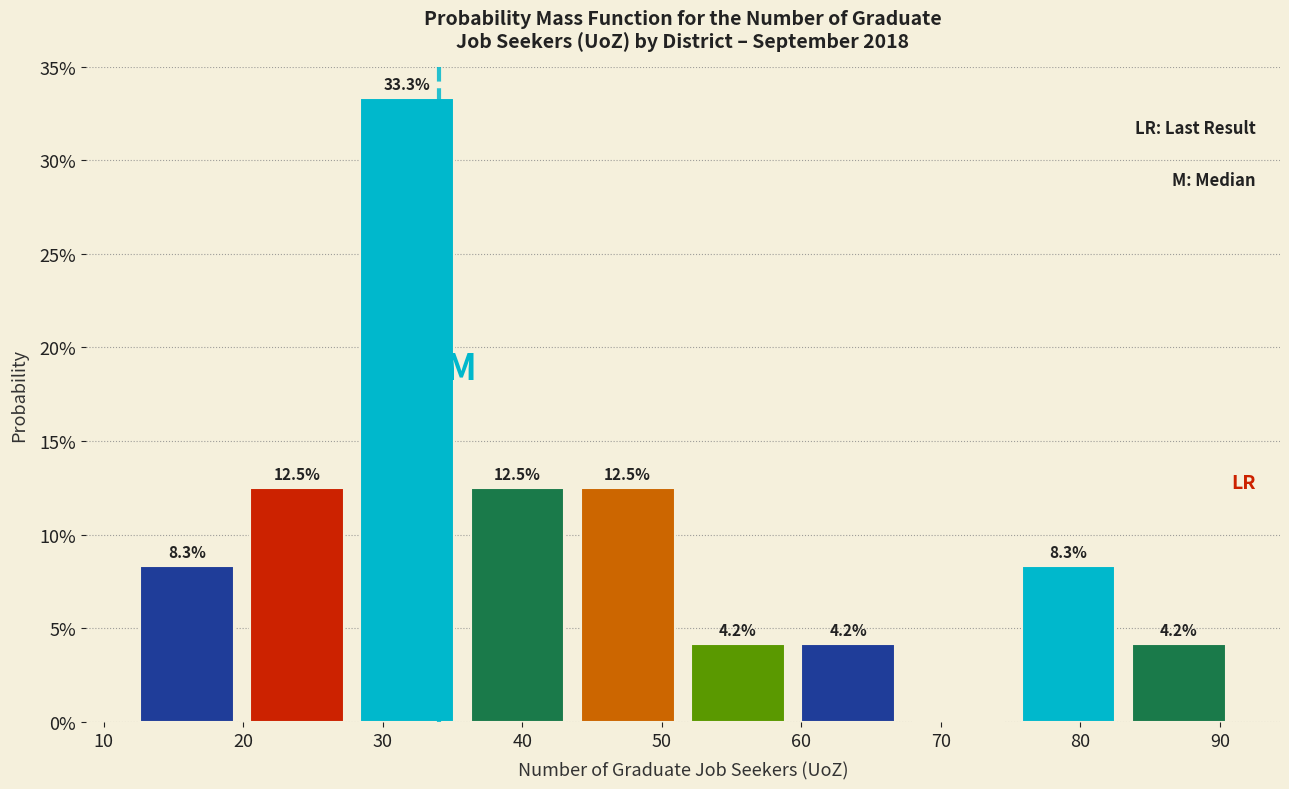

Which range on the x-axis has the tallest bar?

27.8 to 35.7